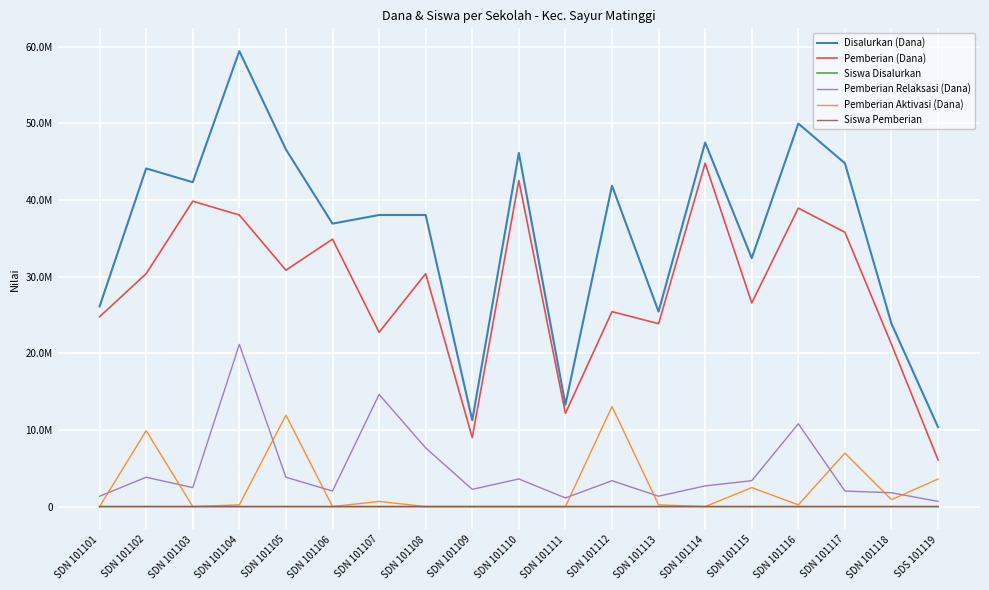

Between SDN 101109 and SDN 101114, which series saw the biggest shift?

Disalurkan (Dana)